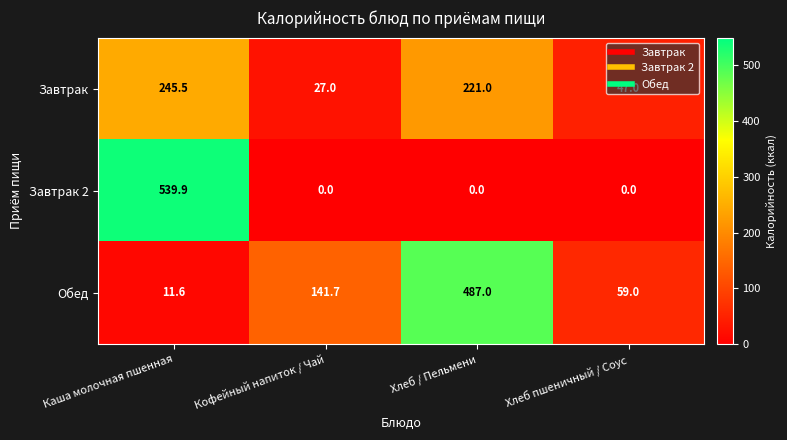

What is the total value across all series at Хлеб пшеничный / Соус?

106.0